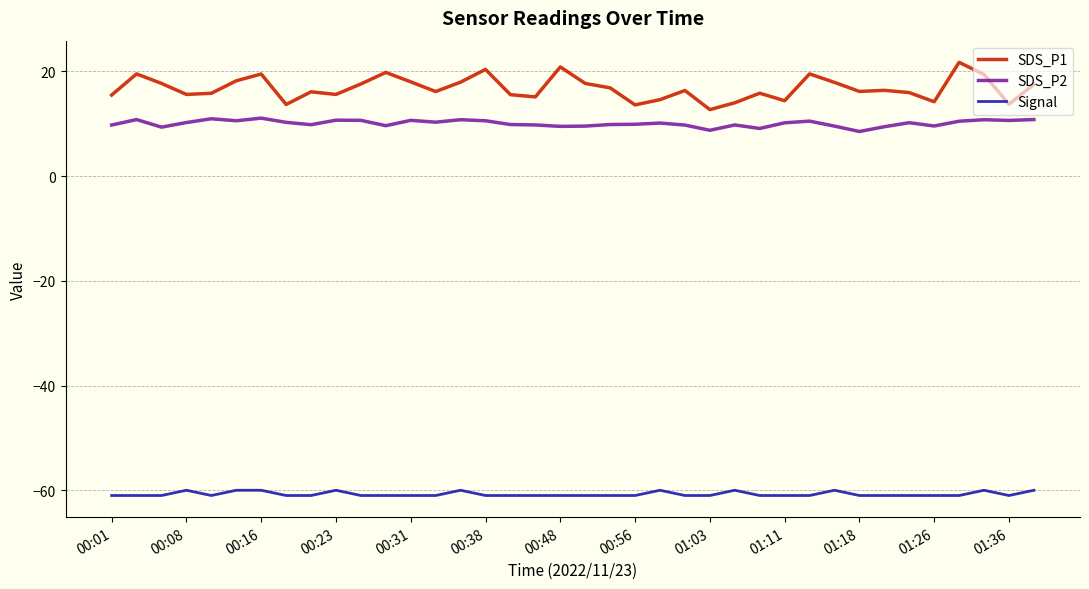

List the series in order of their peak value, lowest first.

Signal, SDS_P2, SDS_P1